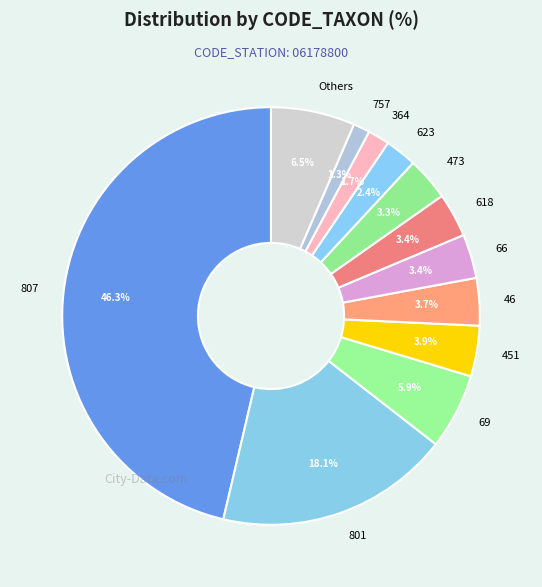

Combined, do 801 and 623 account for over 50%?

No